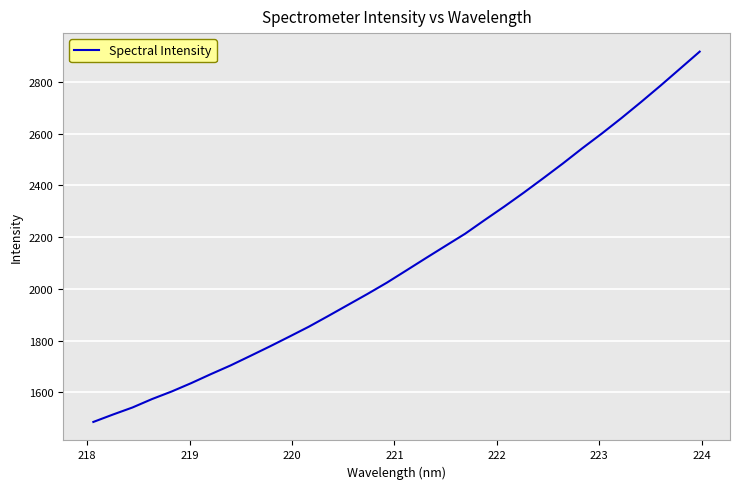

How many values exceed 2071?

16